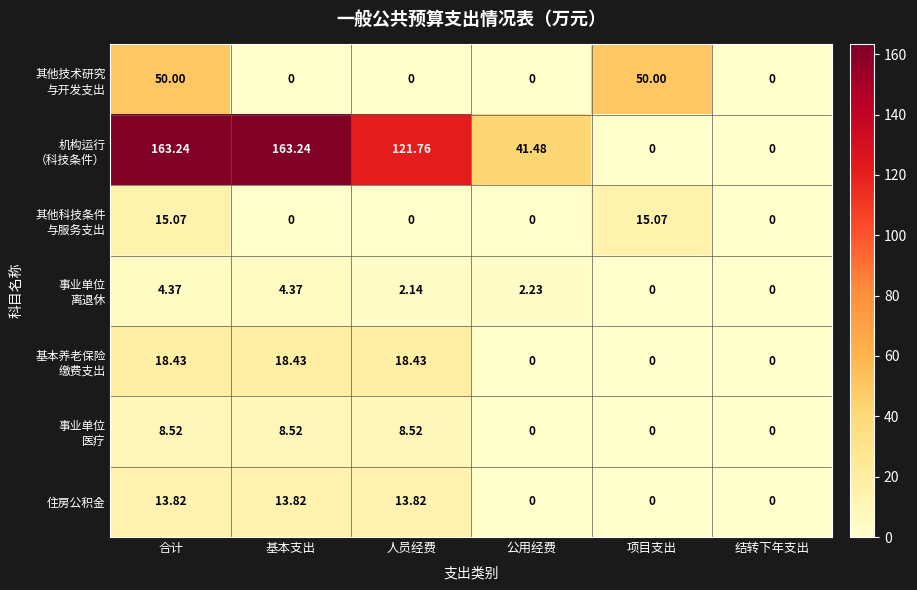

At which category is the sum across all series the highest?

合计